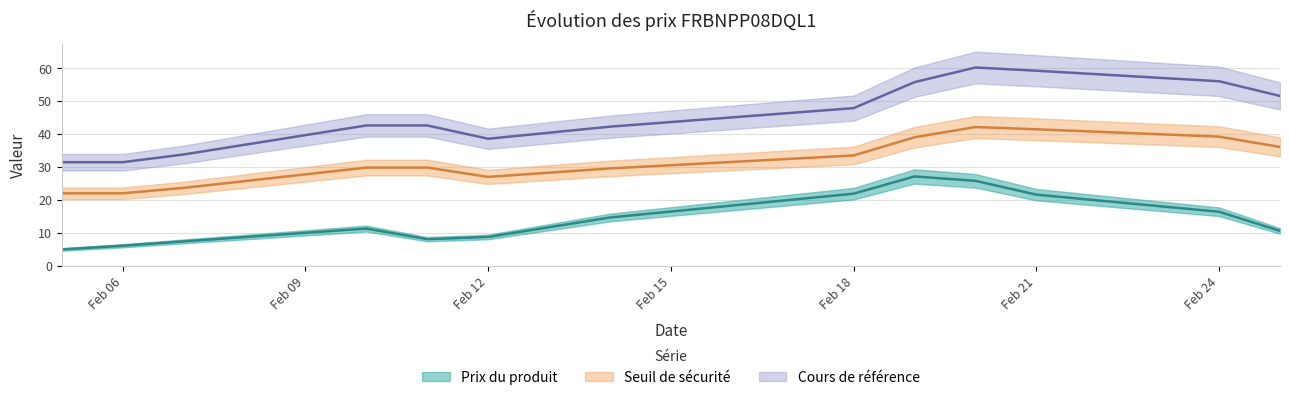

What value does the Prix du produit series have at Feb 21?

21.6